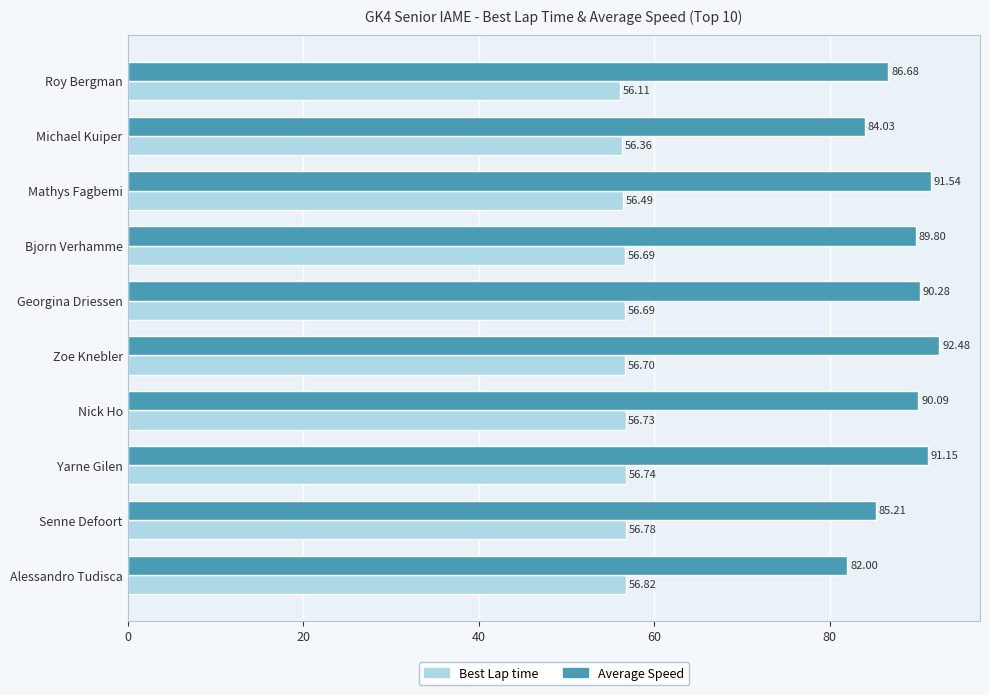

Which category has the highest value in the Best Lap time series?

Alessandro Tudisca